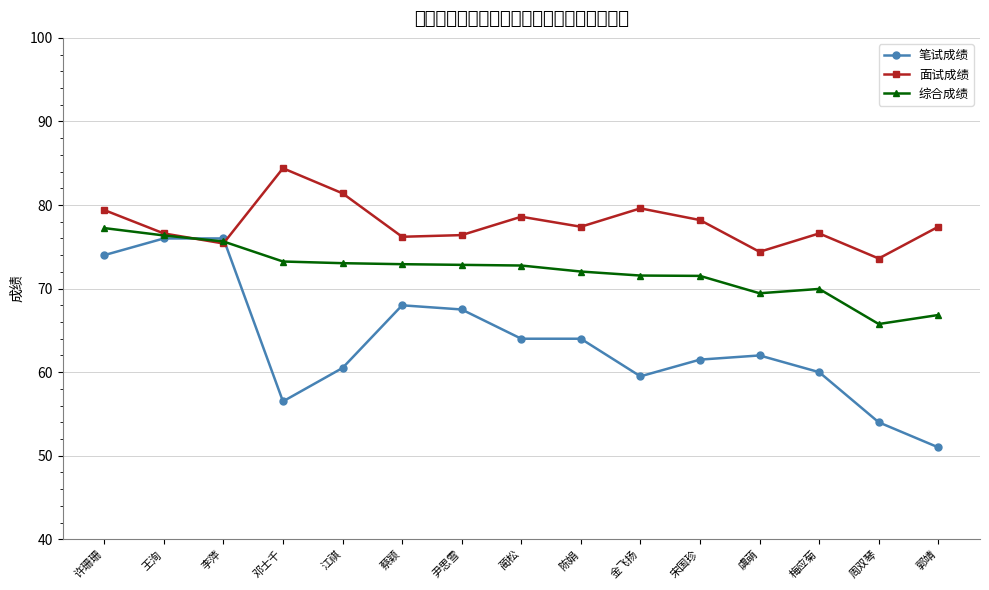

At 金飞扬, list the series in order from largest to smallest.

面试成绩, 综合成绩, 笔试成绩